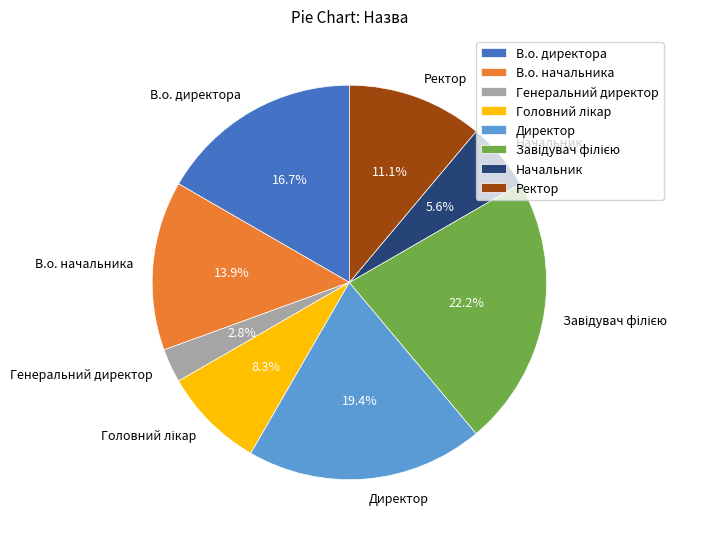

Is Генеральний директор the majority of the pie?

No